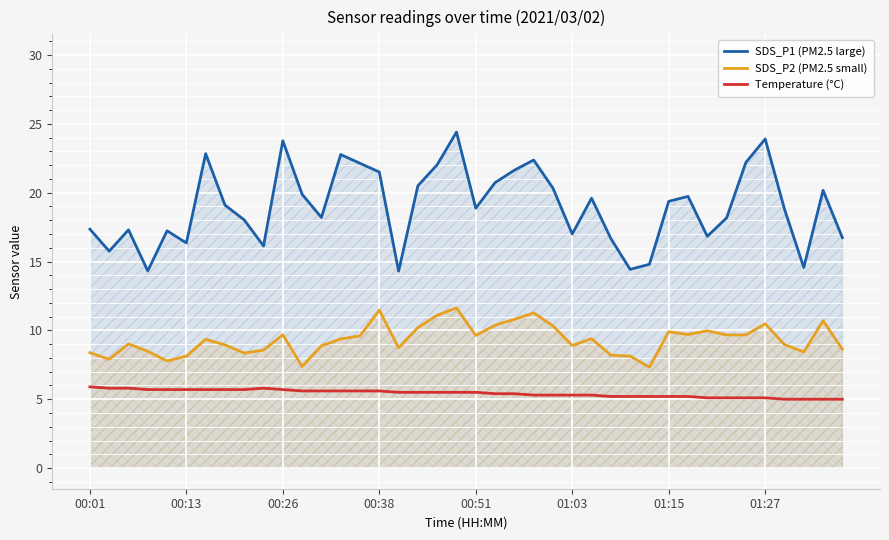

The value of SDS_P1 (PM2.5 large) at 00:13 is 9.1. True or false?

False